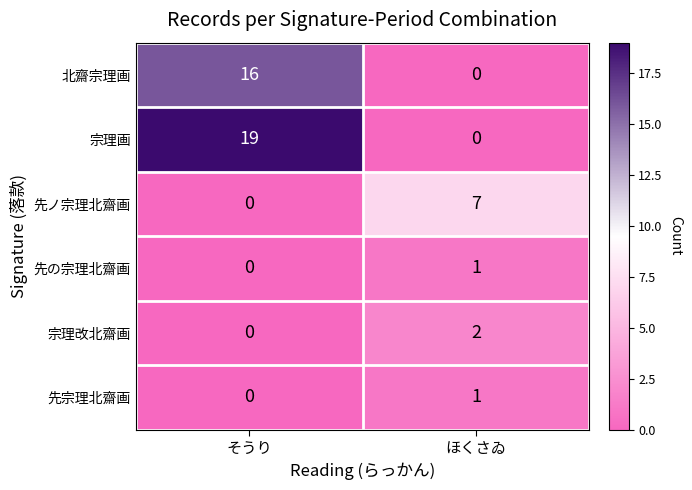

At which label is 宗理改北齋画 closest to 1?

そうり